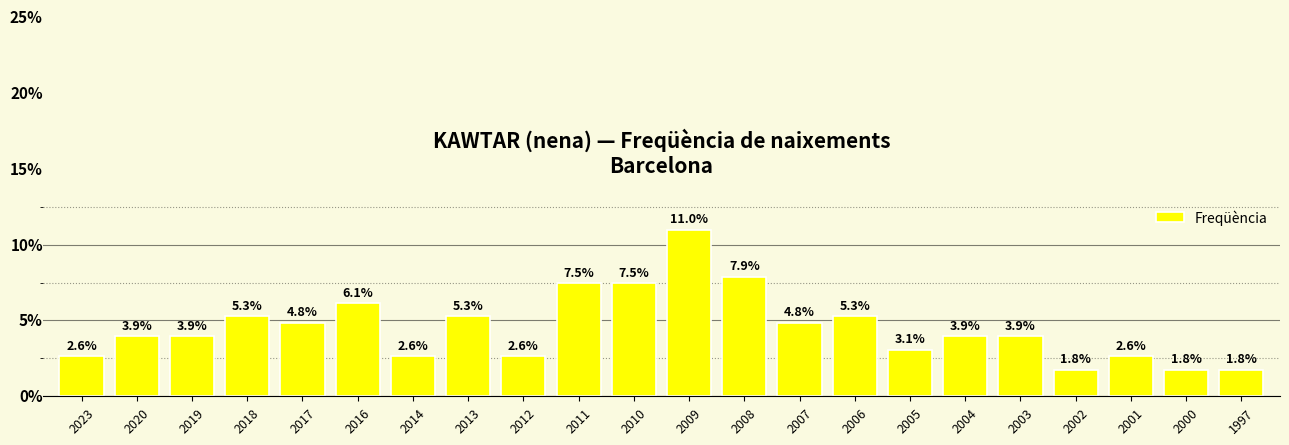

What is the ratio of the value at 2011 to the value at 2020?

1.9